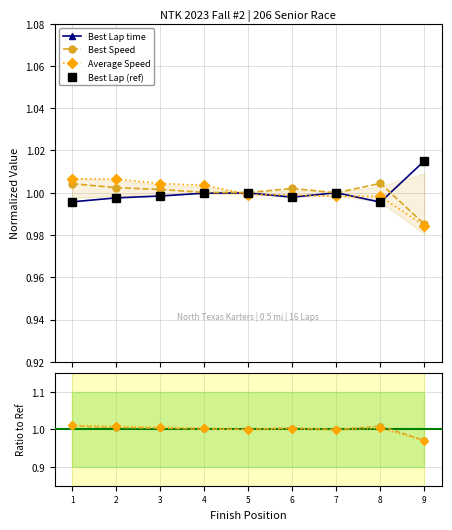

How many data points in Best Speed are less than 1?

2